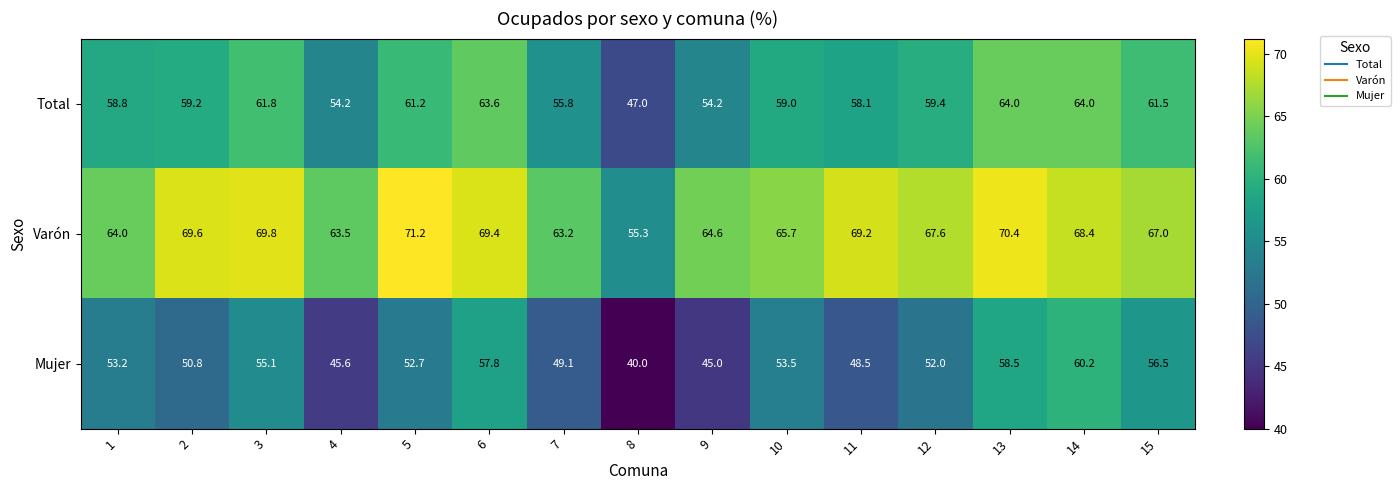

Count the number of data series in this chart.

3